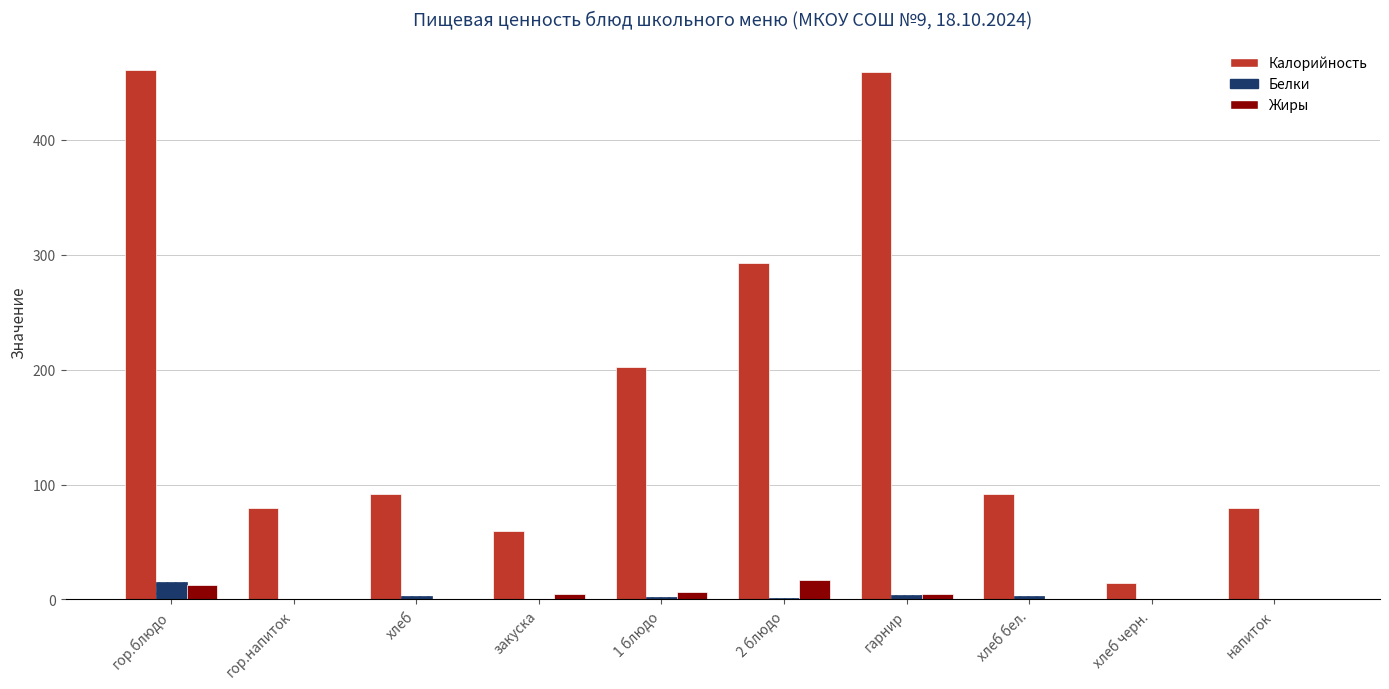

The value of Калорийность at гор.напиток is 17.1. True or false?

False